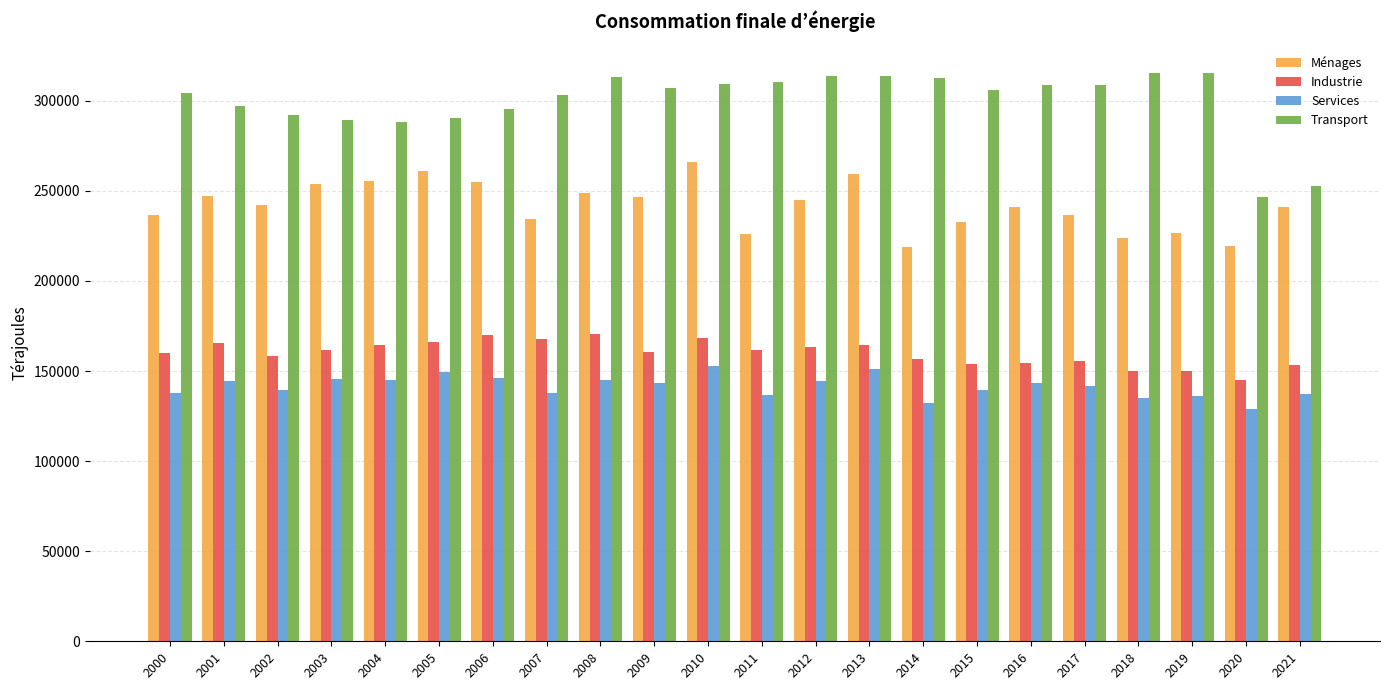

What is the average value of the Ménages series?

241688